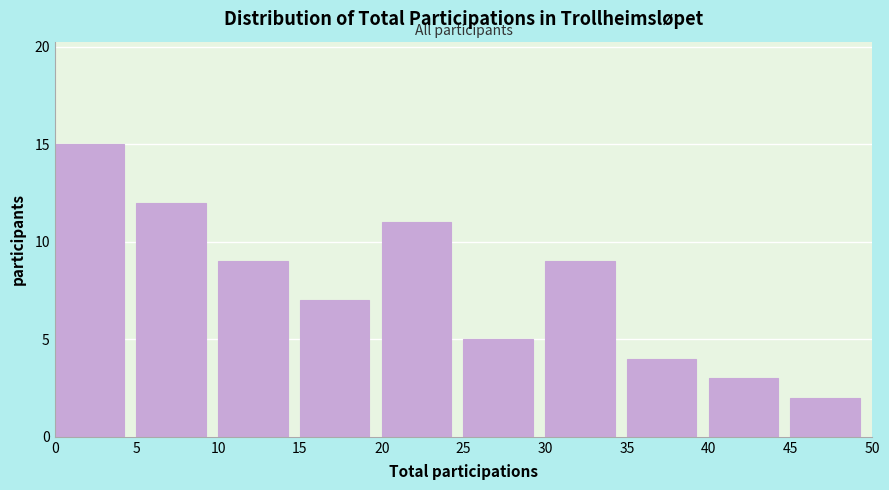

Reading left to right, list every bar in this chart as the range it spans on the x-axis followed by its height. The values are not printed on the chart, so give them approximately, as read against the axis.

0 to 5: 15
5 to 10: 12
10 to 15: 9
15 to 20: 7
20 to 25: 11
25 to 30: 5
30 to 35: 9
35 to 40: 4
40 to 45: 3
45 to 50: 2